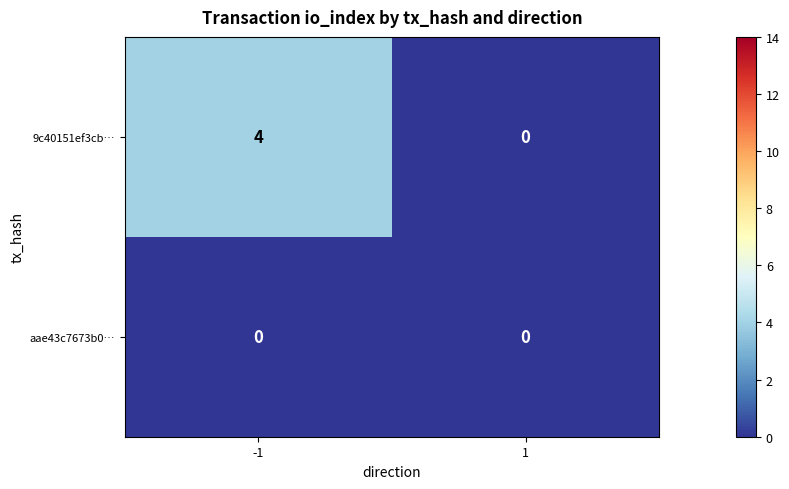

Reading left to right, extract all data points from this chart.

9c40151ef3cb…: 4	0
aae43c7673b0…: 0	0